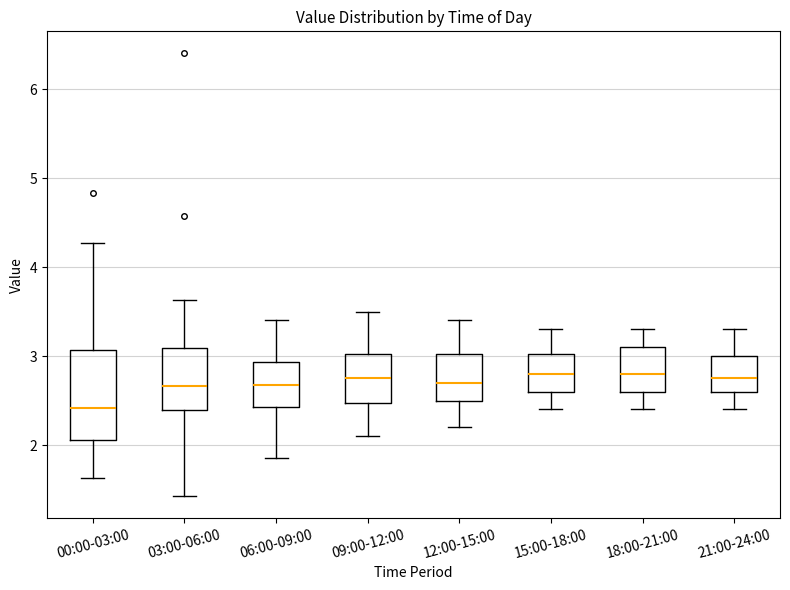

Reading left to right, transcribe this box plot: for each box, give where its median line is, the range the box spans, and where its two whiskers end, as read against the y-axis. The values are not printed on the chart, so give them approximately, as read against the axis.

00:00-03:00: median 2.4, box 2.1 to 3.1, whiskers 1.6 to 4.3
03:00-06:00: median 2.7, box 2.4 to 3.1, whiskers 1.4 to 3.6
06:00-09:00: median 2.7, box 2.4 to 2.9, whiskers 1.9 to 3.4
09:00-12:00: median 2.8, box 2.5 to 3.0, whiskers 2.1 to 3.5
12:00-15:00: median 2.7, box 2.5 to 3.0, whiskers 2.2 to 3.4
15:00-18:00: median 2.8, box 2.6 to 3.0, whiskers 2.4 to 3.3
18:00-21:00: median 2.8, box 2.6 to 3.1, whiskers 2.4 to 3.3
21:00-24:00: median 2.8, box 2.6 to 3.0, whiskers 2.4 to 3.3